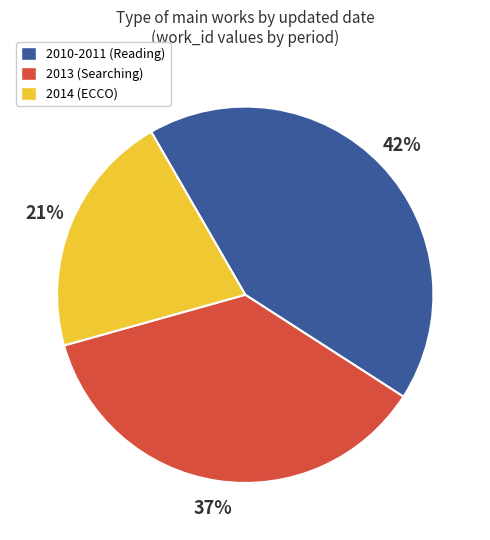

What is the largest slice in the pie chart?

2010-2011 (Reading)